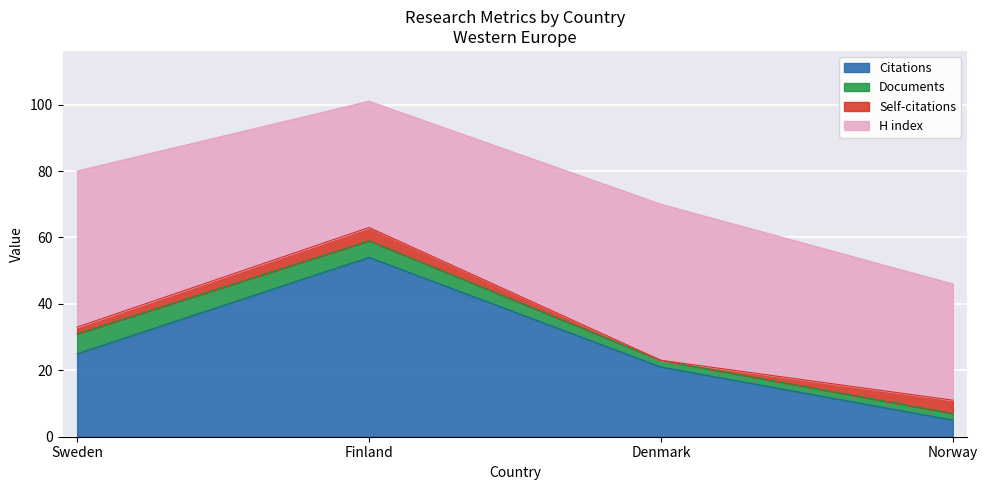

What is the difference between the maximum and minimum values in the Citations per document series?

8.3